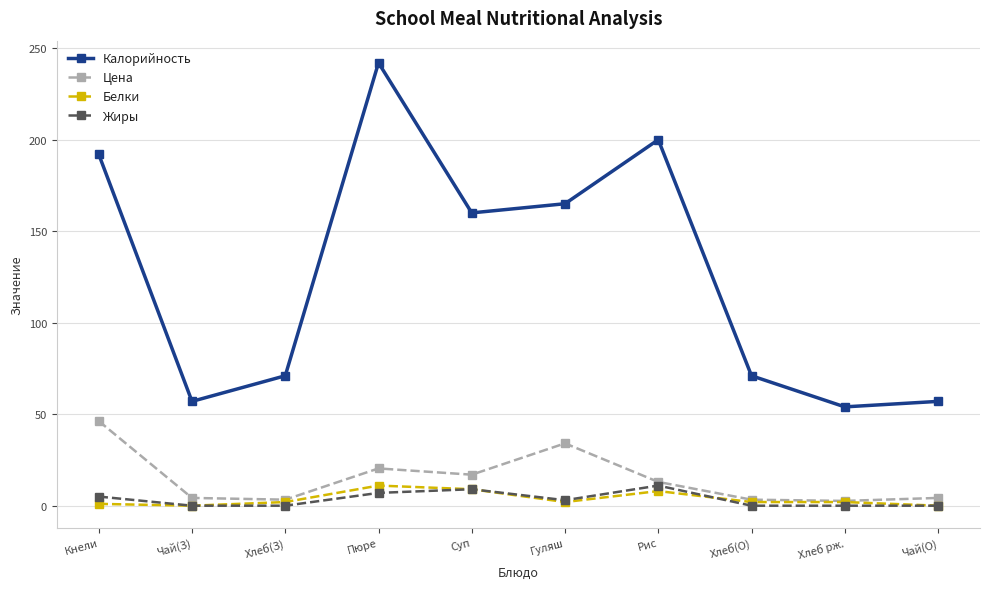

What is the value of the Калорийность point at the 3rd from the left?

71.0